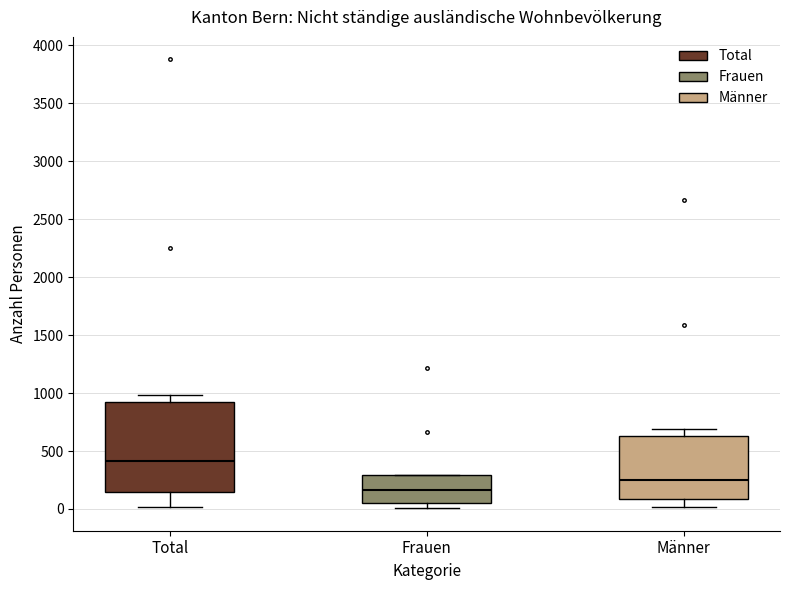

Reading left to right, transcribe this box plot: for each box, give where its median line is, the range the box spans, and where its two whiskers end, as read against the y-axis. The values are not printed on the chart, so give them approximately, as read against the axis.

Total: median 400, box 150 to 900, whiskers 0 to 1000
Frauen: median 150, box 50 to 300, whiskers 0 to 300
Männer: median 250, box 100 to 650, whiskers 0 to 700